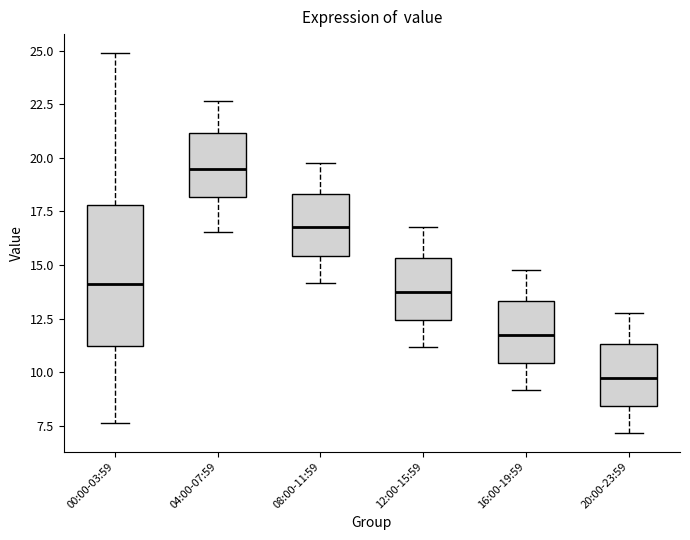

Which box has the lowest median line?

20:00-23:59